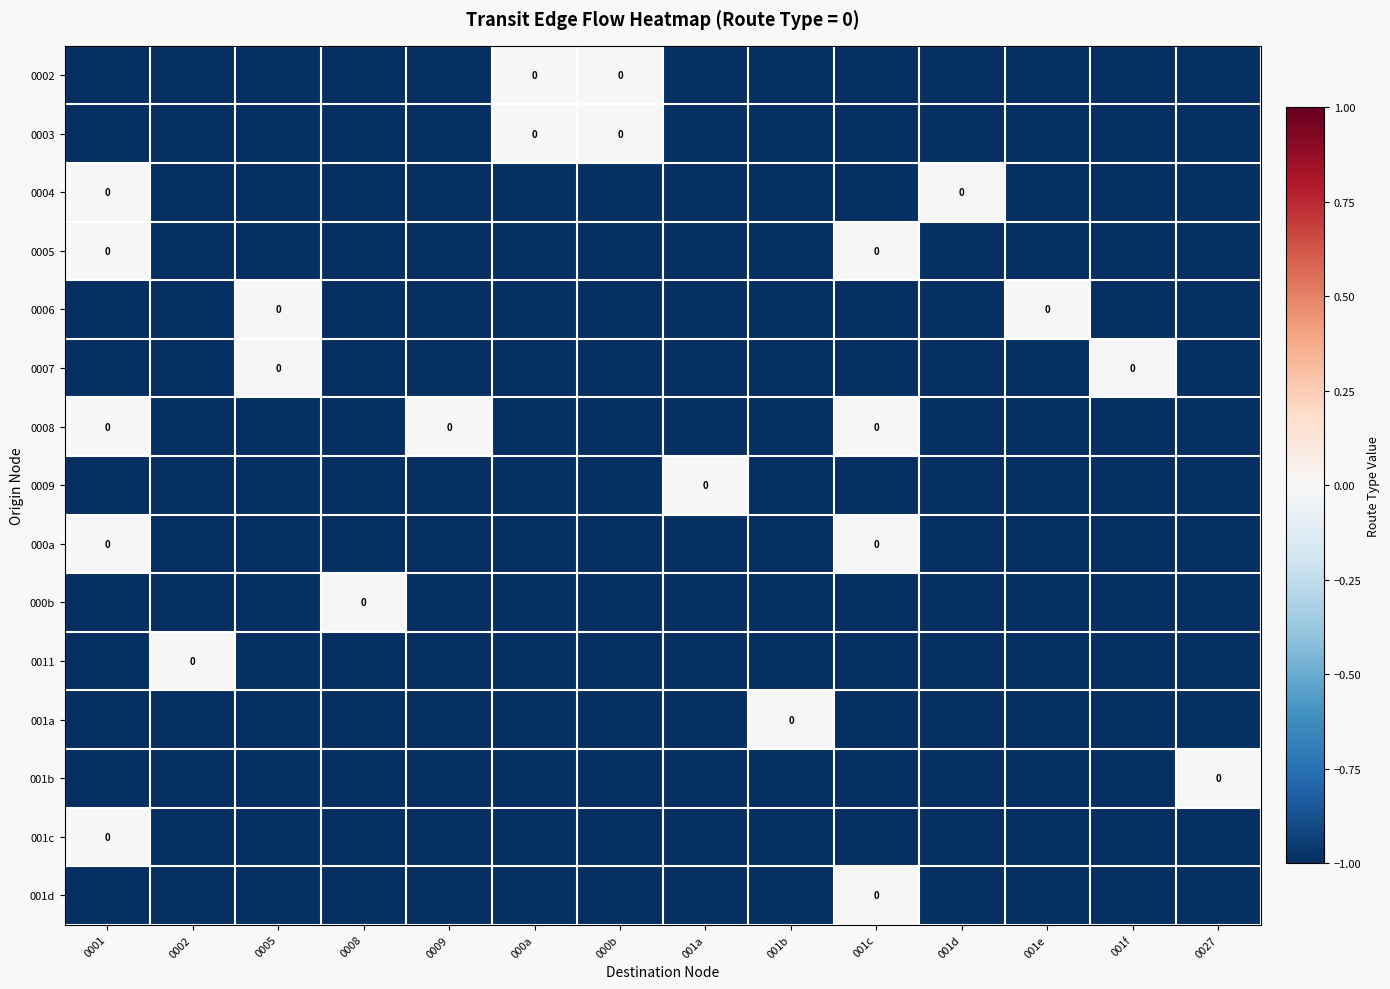

What is the sum of all 0004 values?

-12